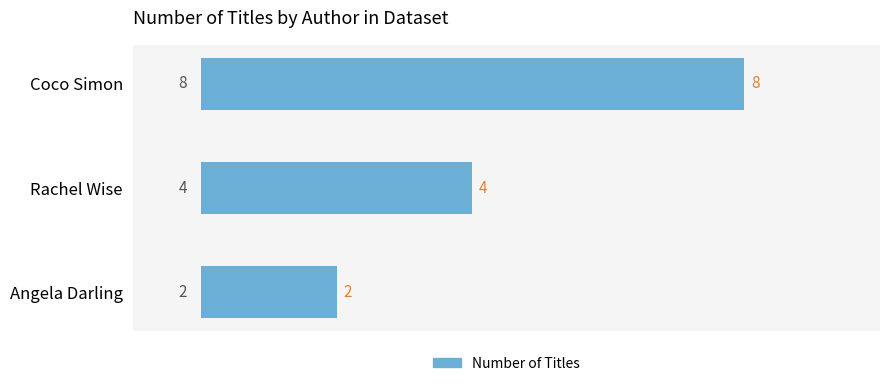

Reading top to bottom, list all the values displayed in this chart.

8	4	2